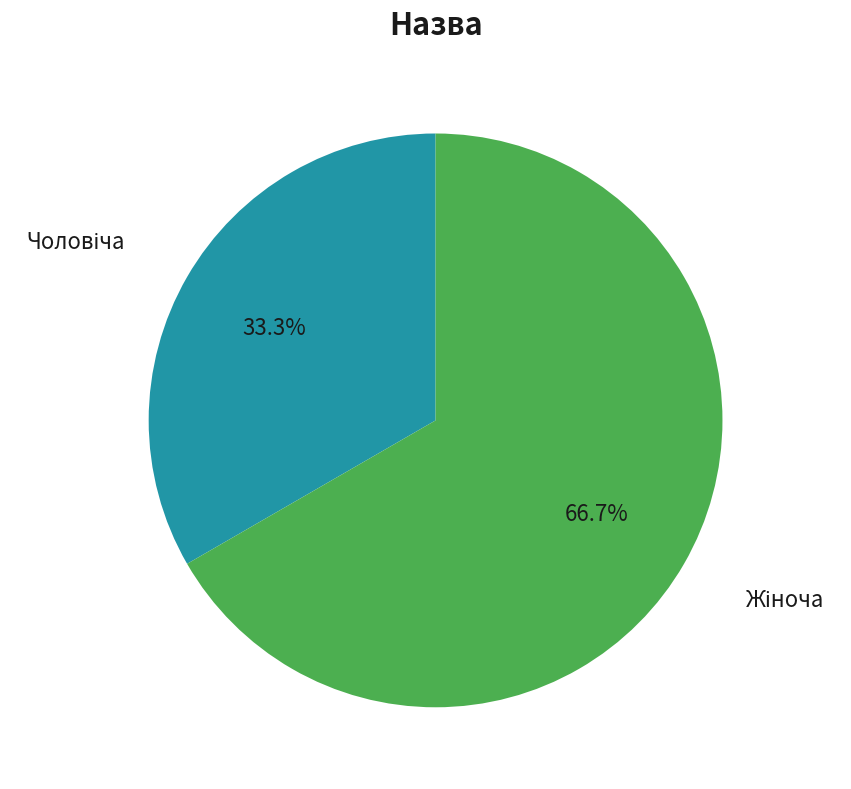

Is there a majority slice in this chart?

Yes